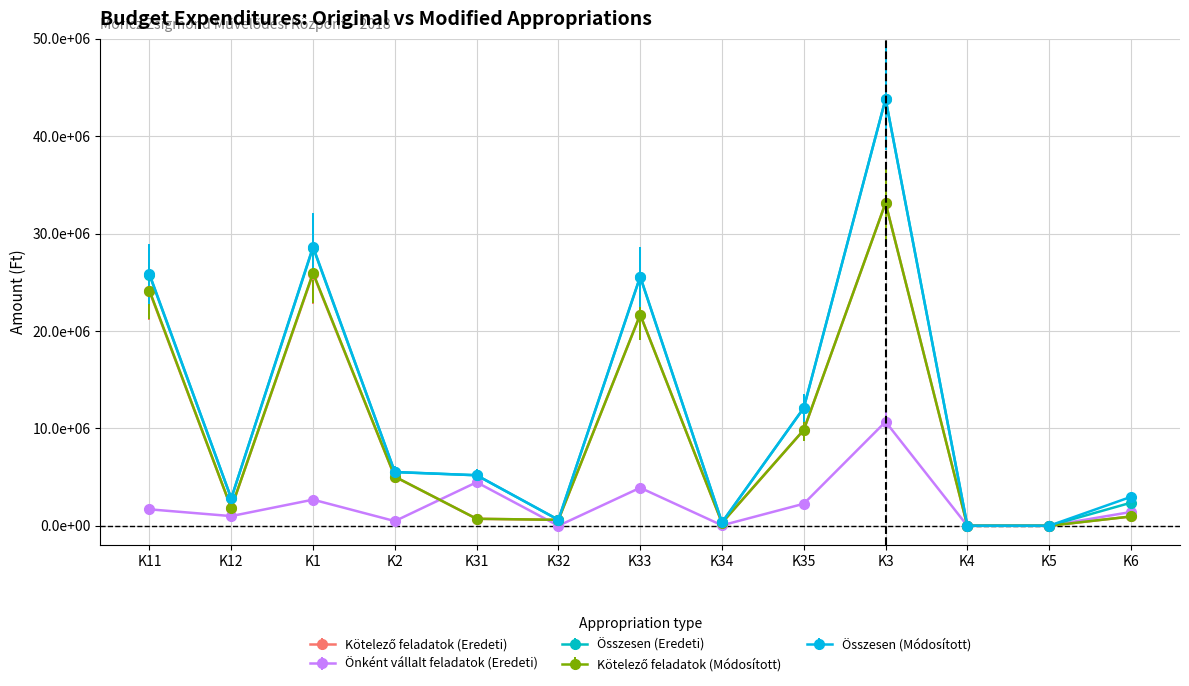

What is the value of the Kötelező feladatok (Eredeti) point at the 2nd from the left?

1817800